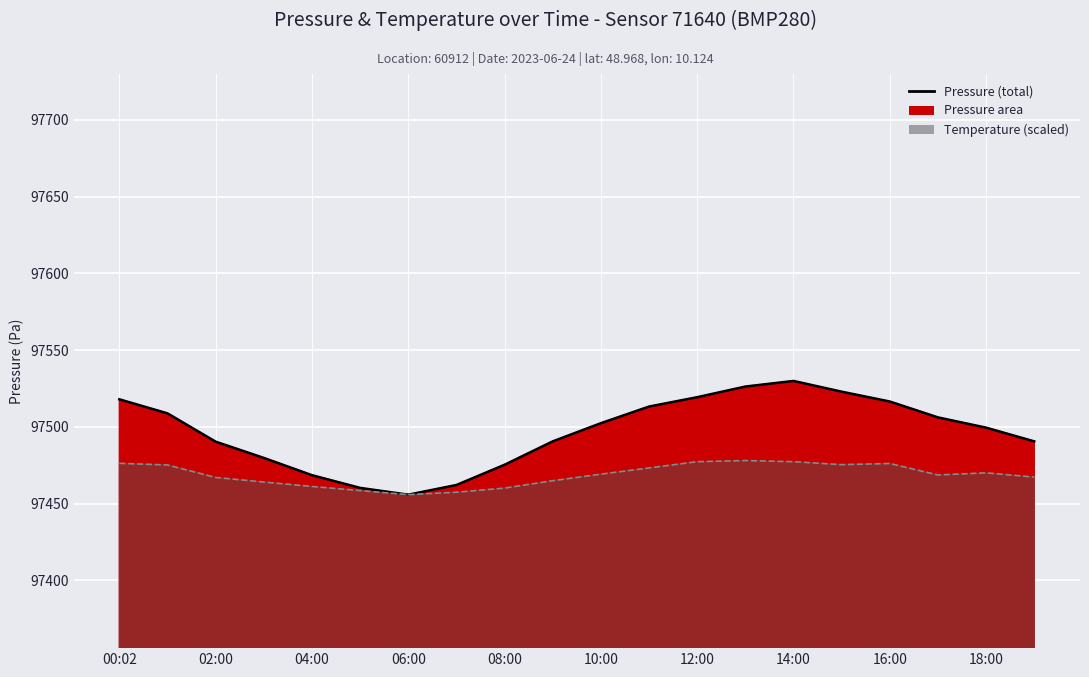

At which category is the sum across all series the highest?

14:00